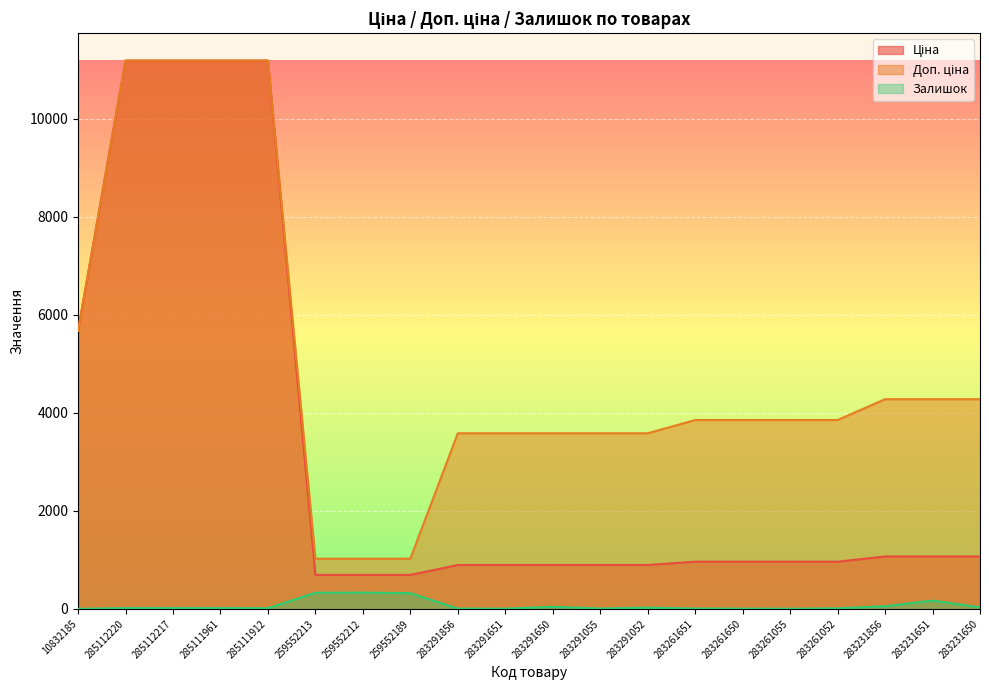

How many values in the Залишок series are below 17?

9